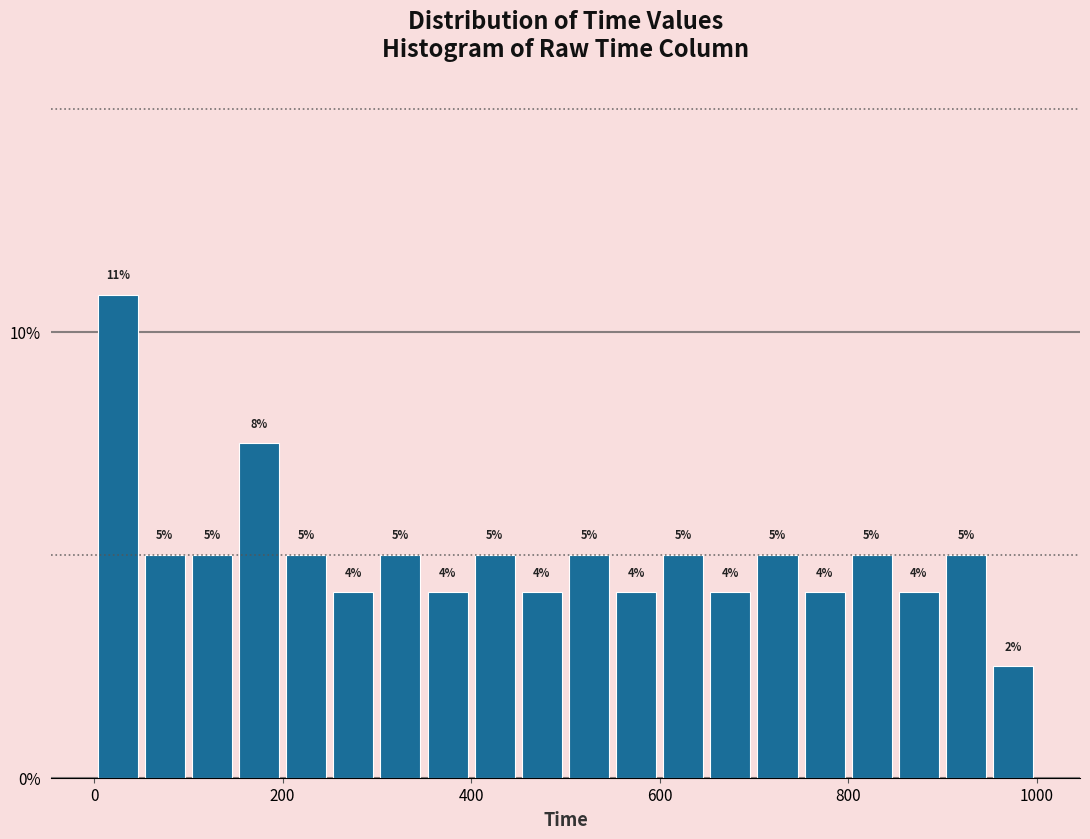

Around what value on the x-axis is the tallest bar? Give the approximate position of its centre, as read against the axis.

20